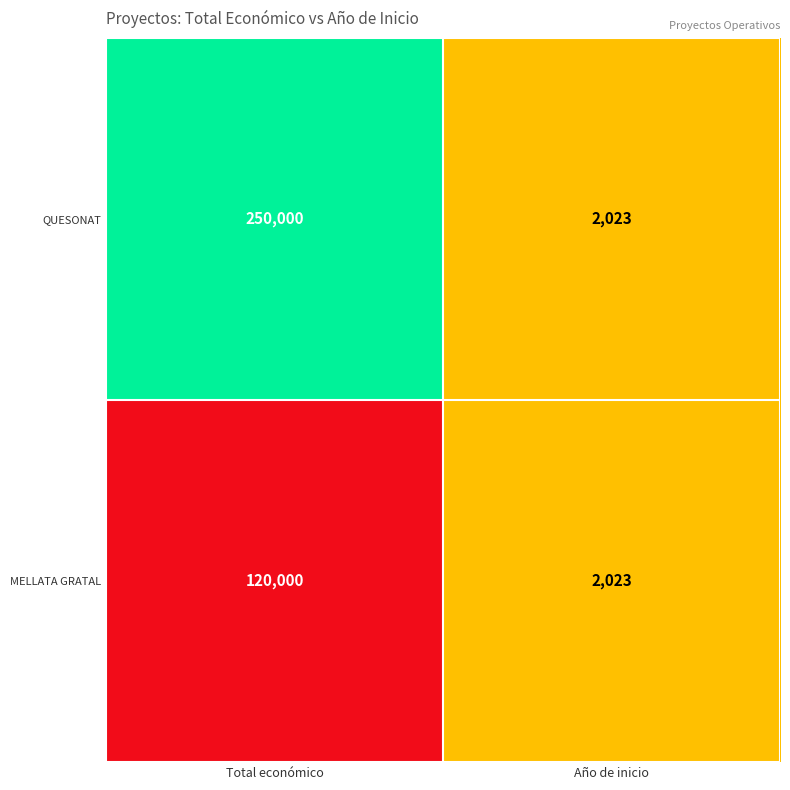

Reading right to left, transcribe all the data shown in this chart.

QUESONAT: Año de inicio=2023	Total económico=250000
MELLATA GRATAL: Año de inicio=2023	Total económico=120000